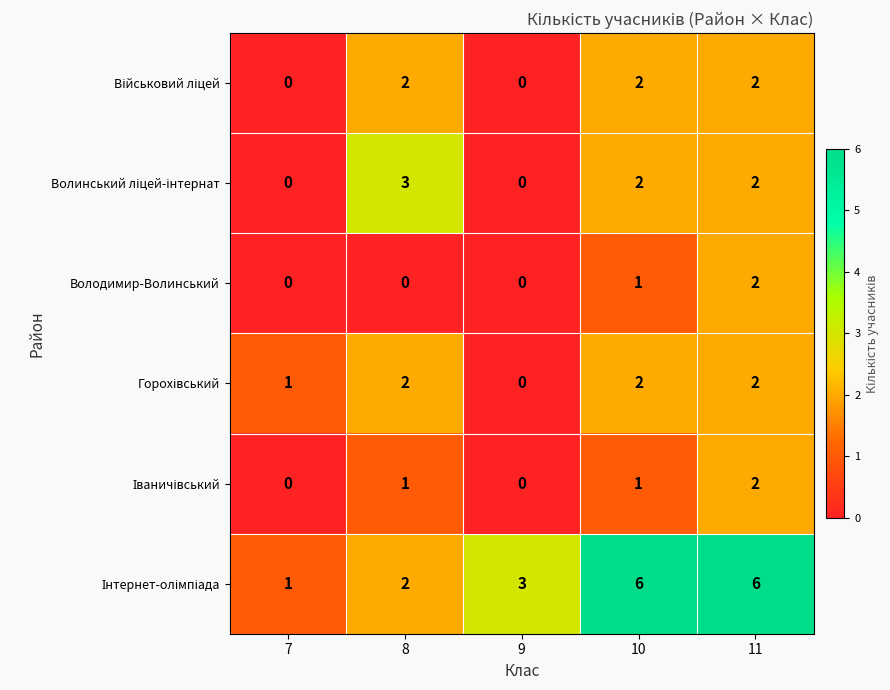

Where is Володимир-Волинський nearest to the value 1?

10